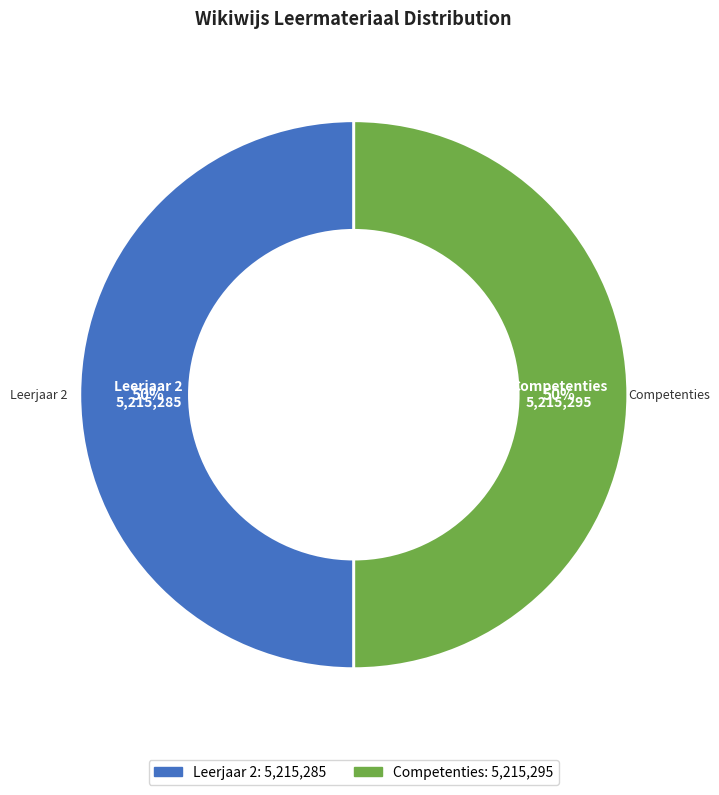

Is it true that Competenties is 50% of the pie?

True